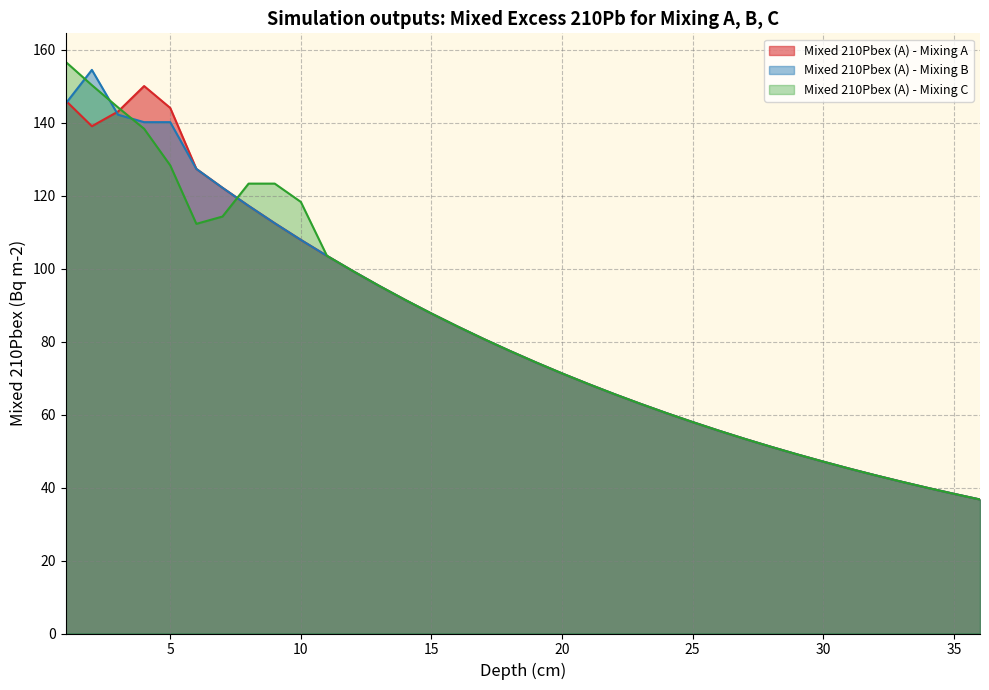

At which label is Mixed 210Pbex (A) - Mixing A closest to 93?

14